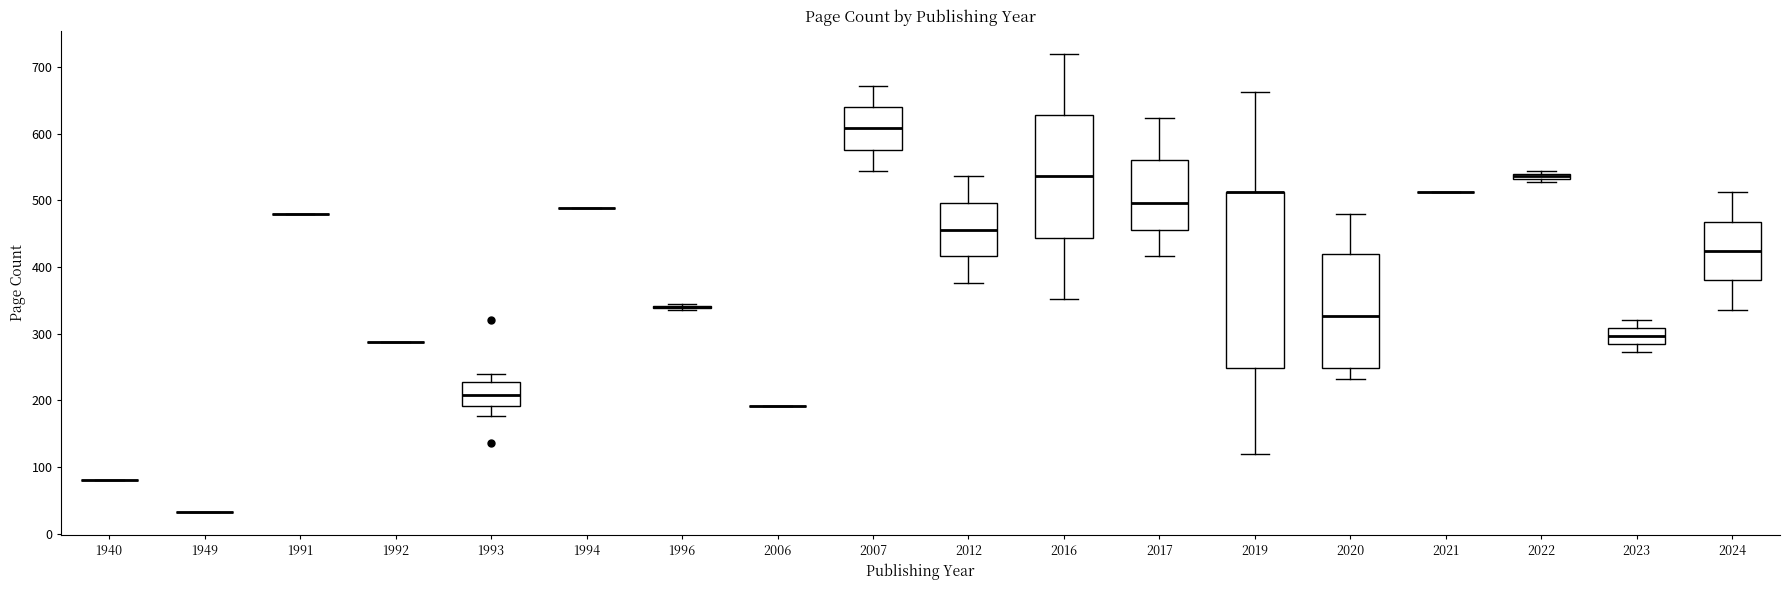

Comparing the boxes themselves (not the whiskers), which one is the tallest?

2019